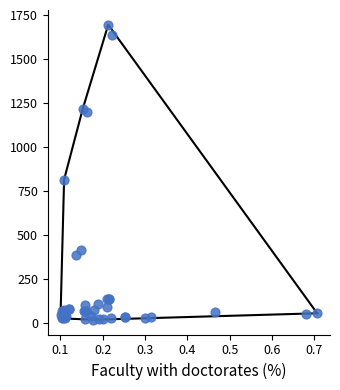

What Y value in the scatter plot is closest to 856?

815